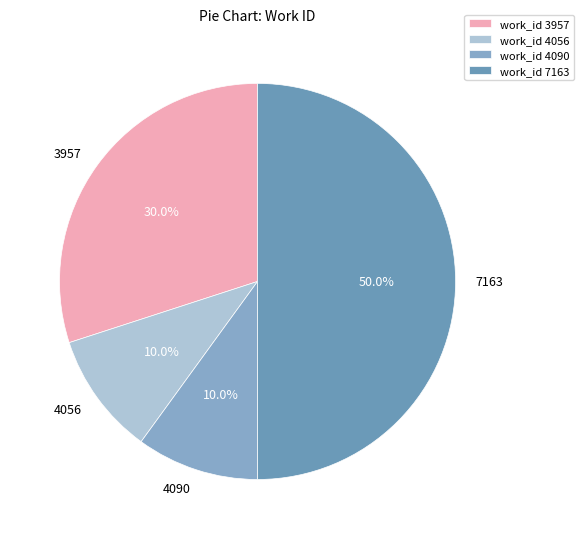

Combined, do 7163 and 3957 account for over 50%?

Yes